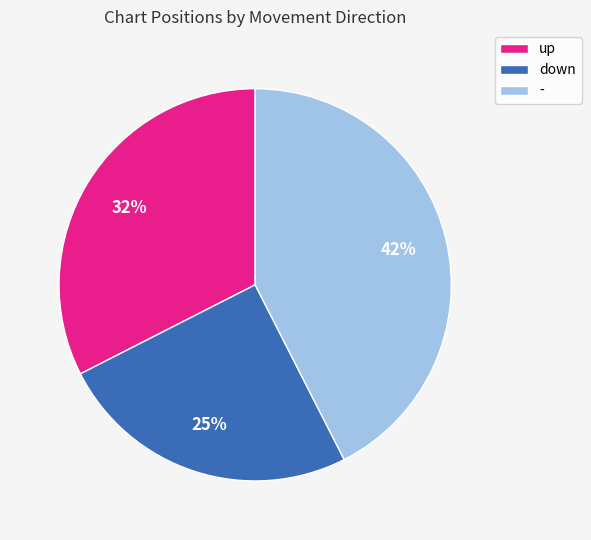

To the nearest percent, what portion does down represent?

25%